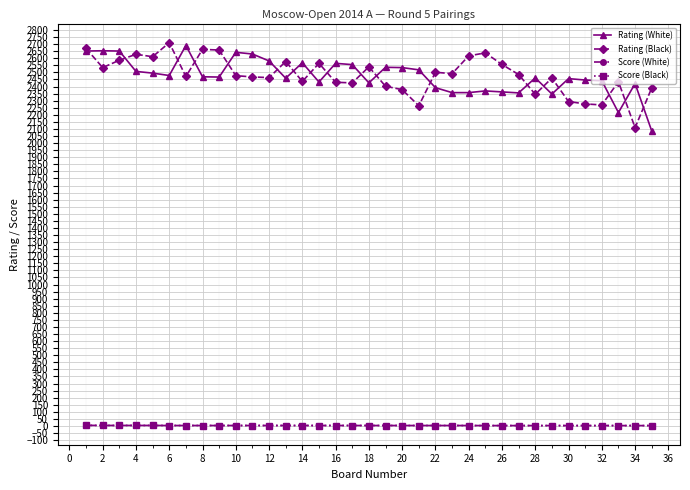

True or false: Score (White) and Rating (White) intersect in this chart.

False